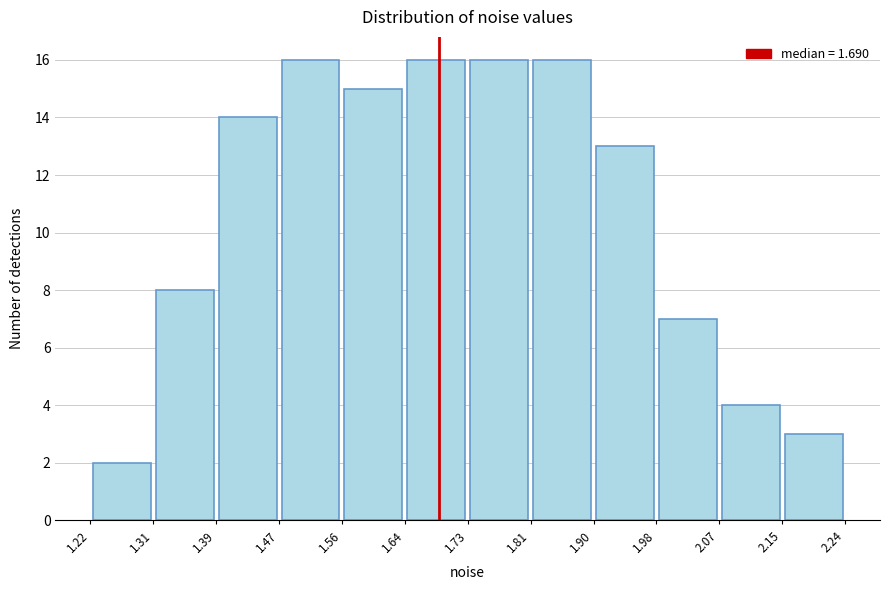

Reading left to right, transcribe this chart: for each bar, give the range it covers on the x-axis and its height. The values are not printed on the chart, so give them approximately, as read against the axis.

1.22 to 1.31: 2
1.31 to 1.39: 8
1.39 to 1.47: 14
1.47 to 1.56: 16
1.56 to 1.64: 15
1.64 to 1.73: 16
1.73 to 1.81: 16
1.81 to 1.90: 16
1.90 to 1.98: 13
1.98 to 2.07: 7
2.07 to 2.15: 4
2.15 to 2.24: 3